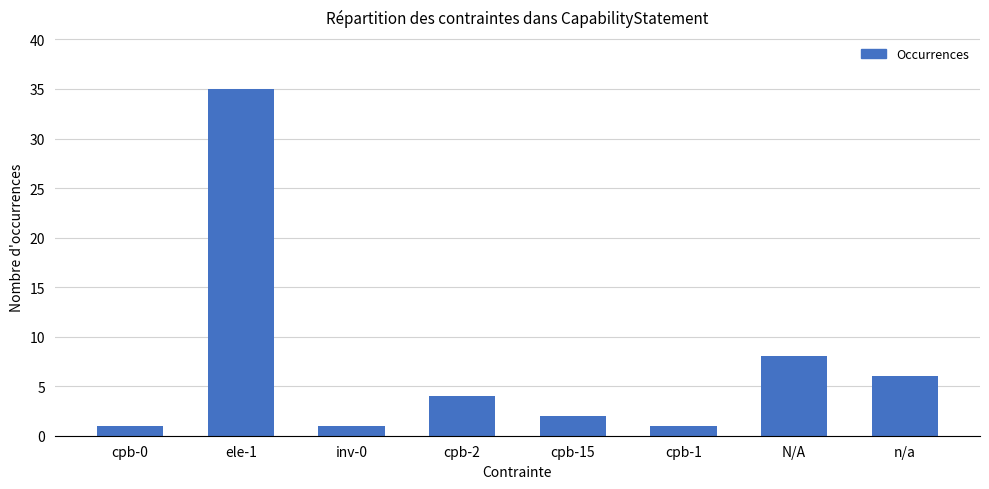

What is the change in value from cpb-2 to cpb-1?

-3